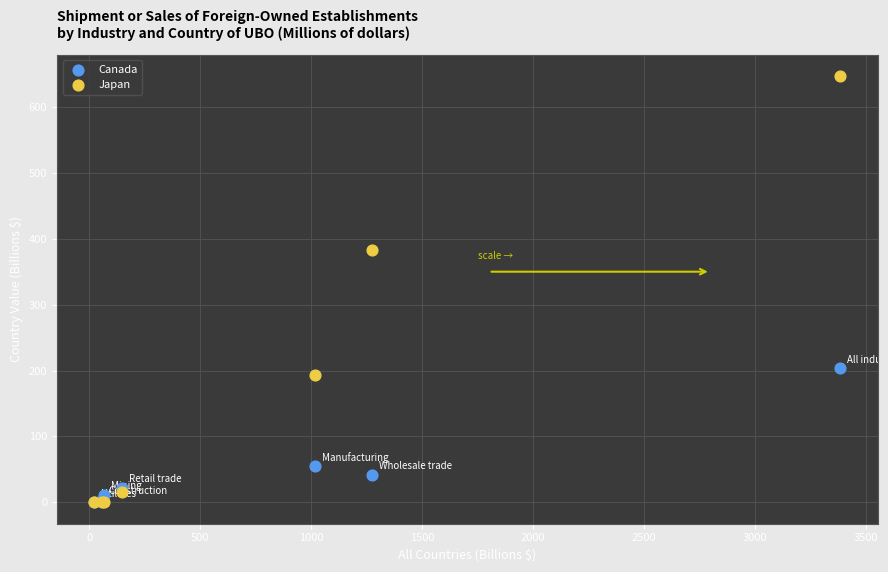

Across all series, what Y value is closest to 323?

382.8